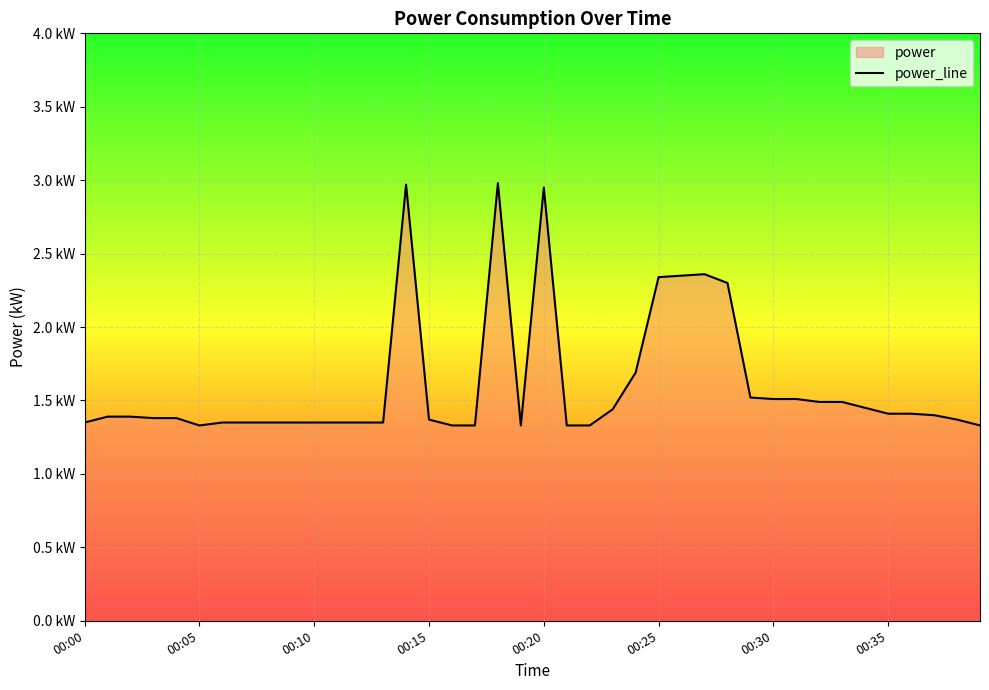

What is the label of the 30th point from the right?

00:10